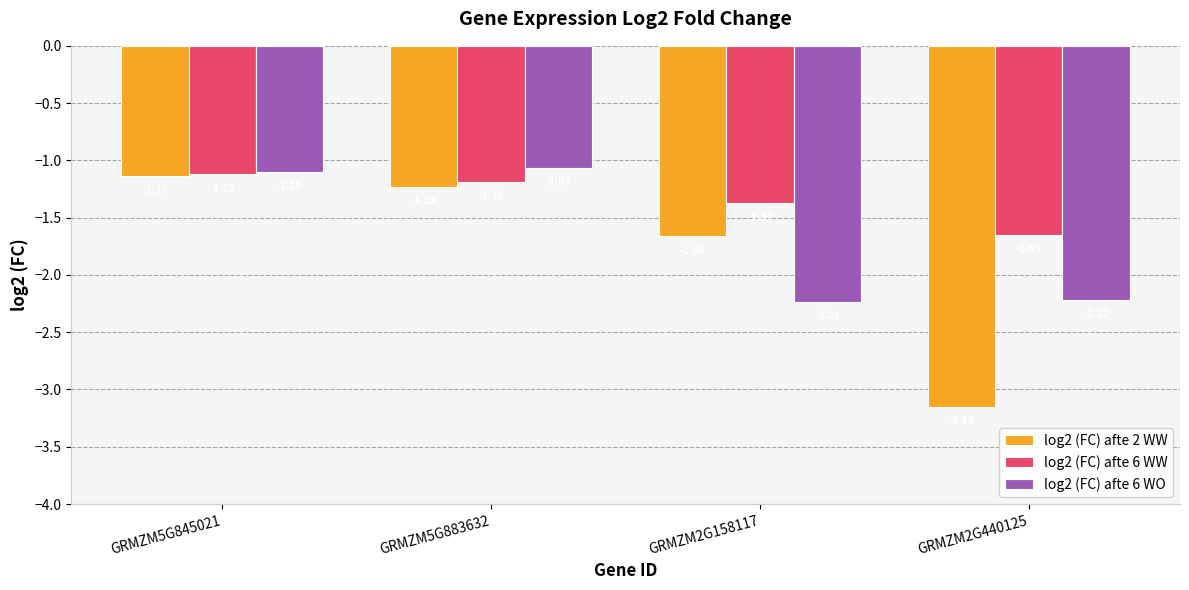

What is the sum of the log2 (FC) afte 6 WO values at GRMZM5G845021 and GRMZM2G440125?

-3.3